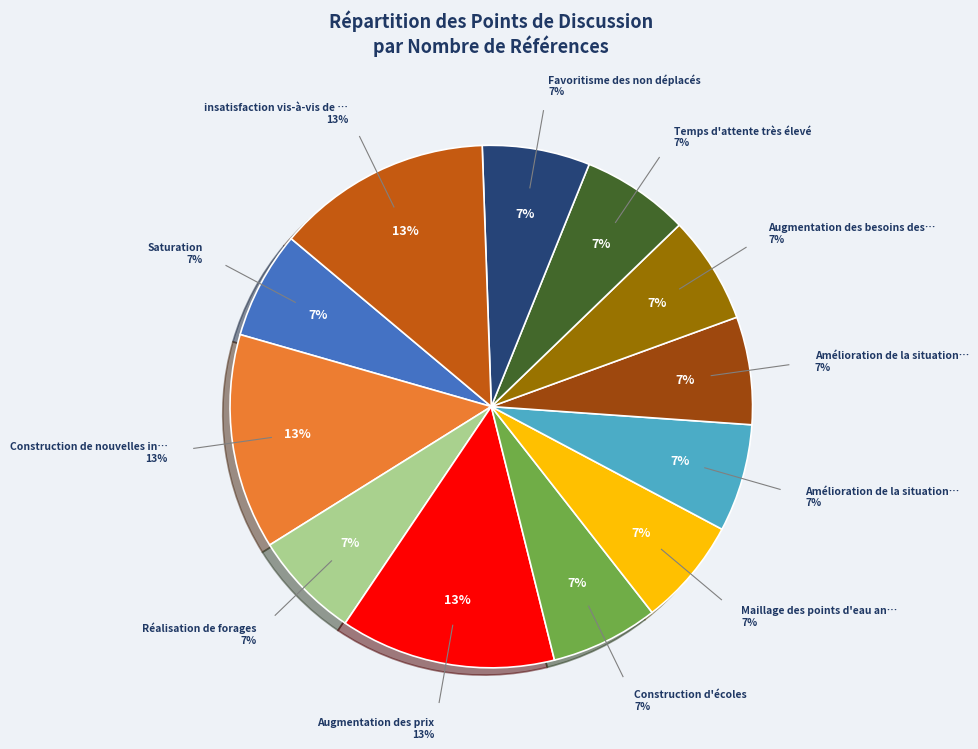

To the nearest percent, what is the average slice percentage?

8%